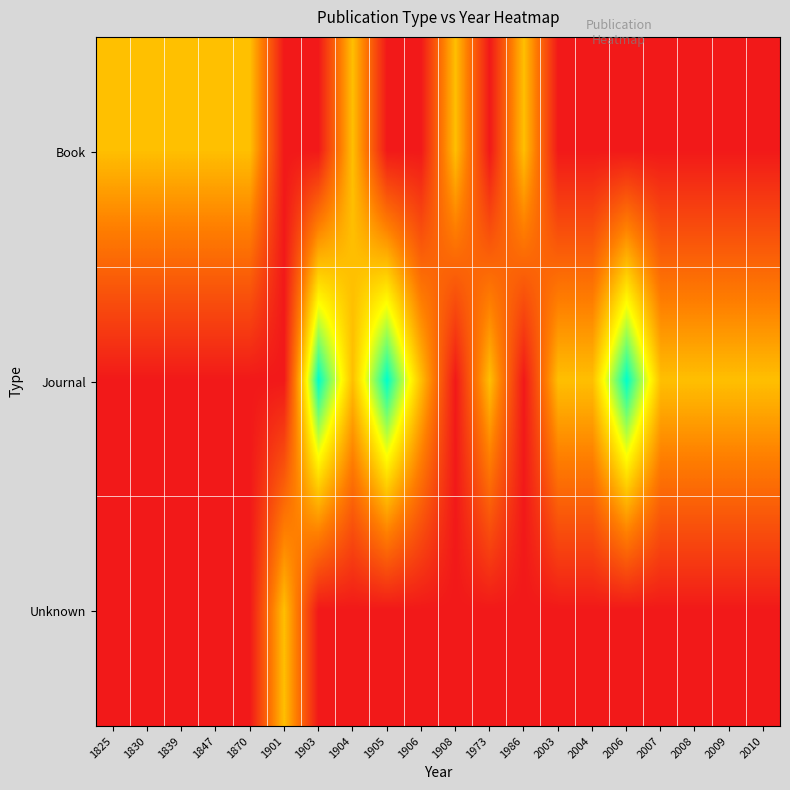

What is the total value across all series at 1830?

1